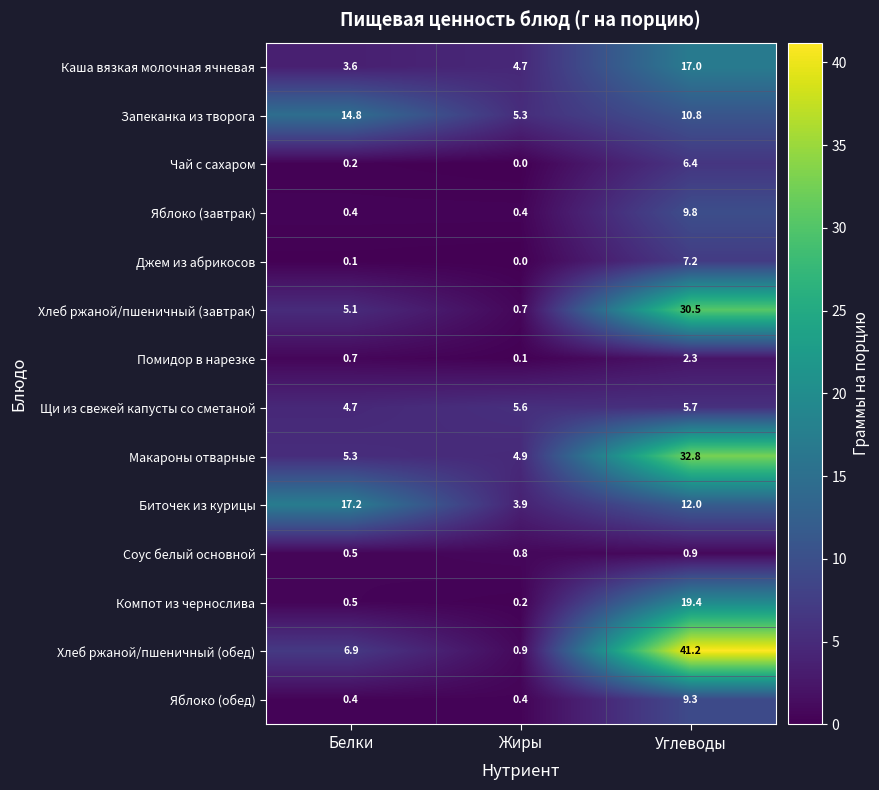

What is the difference between the maximum and minimum values in the Каша вязкая молочная ячневая series?

13.4